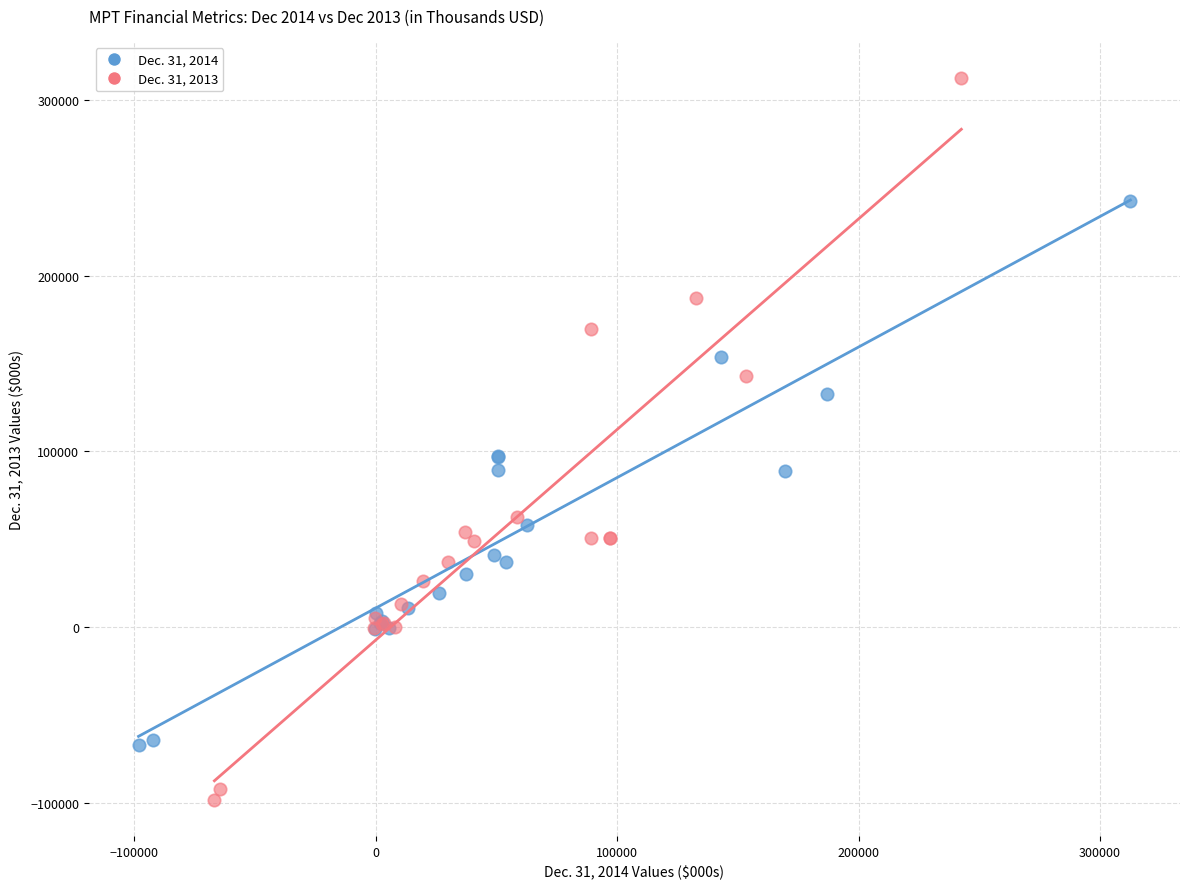

Which series has the largest Y range (max minus min)?

Dec. 31, 2013